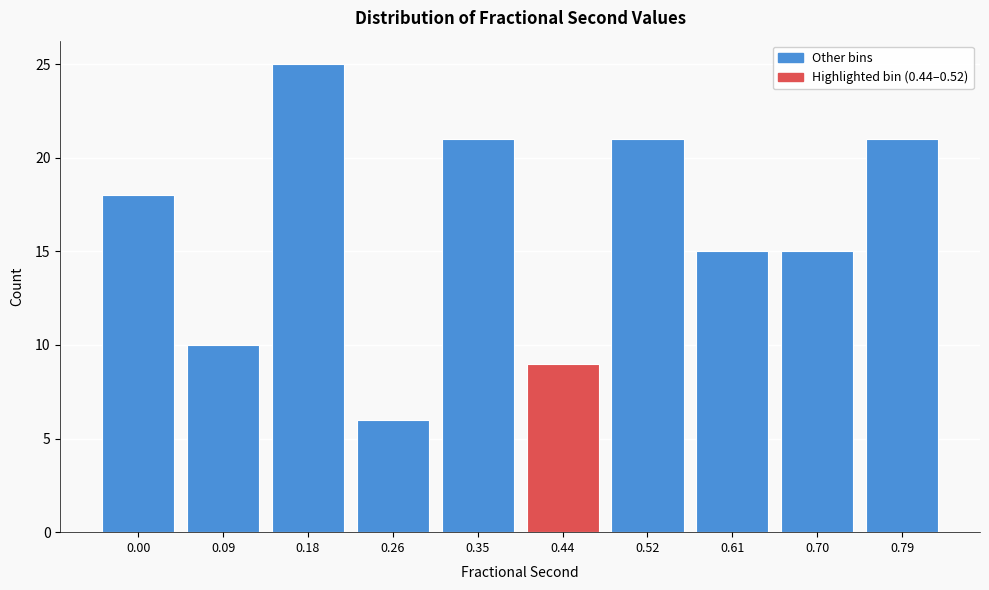

Reading left to right, transcribe all the data shown in this chart.

0.00=18	0.09=10	0.18=25	0.26=6	0.35=21	0.44=9	0.52=21	0.61=15	0.70=15	0.79=21